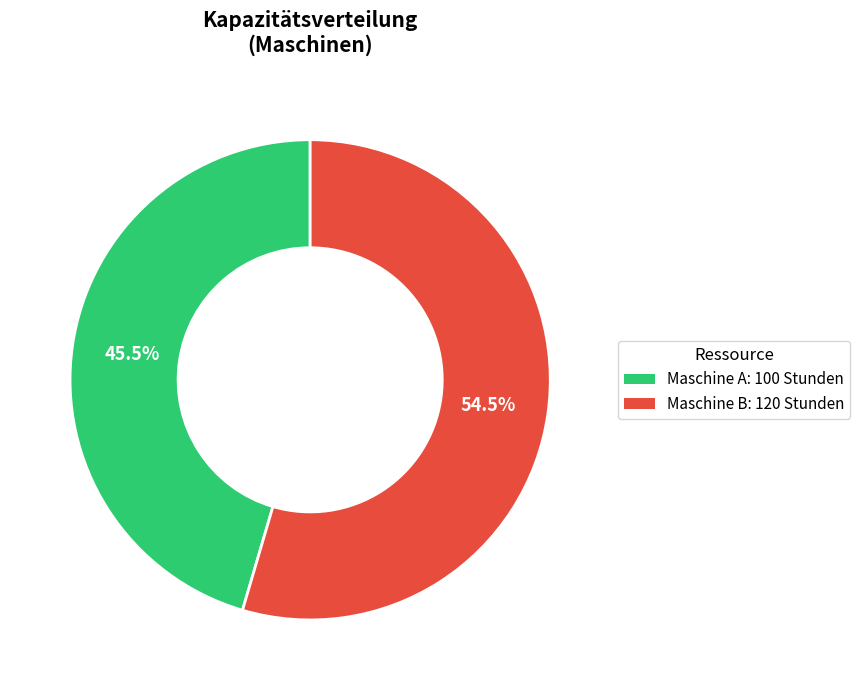

Is Maschine A the majority of the pie?

No